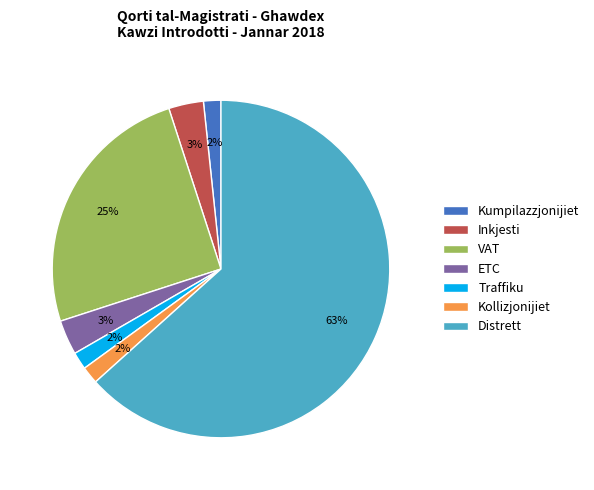

What is the majority slice?

Distrett